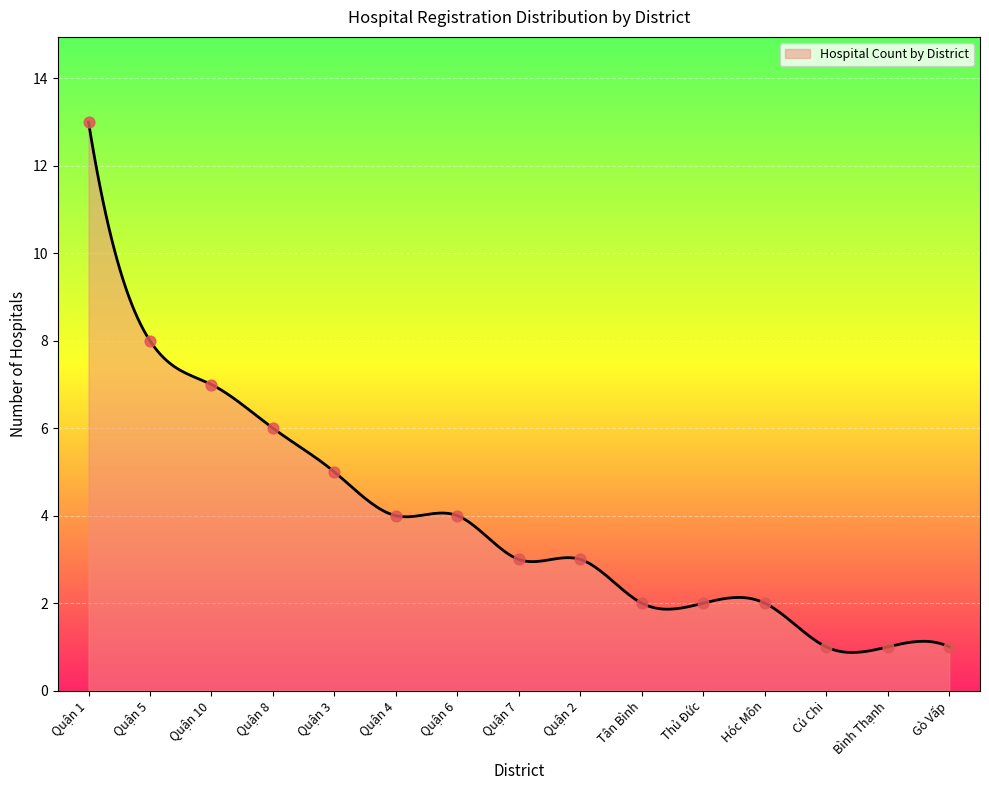

What is the change in value from Quận 10 to Quận 7?

-4